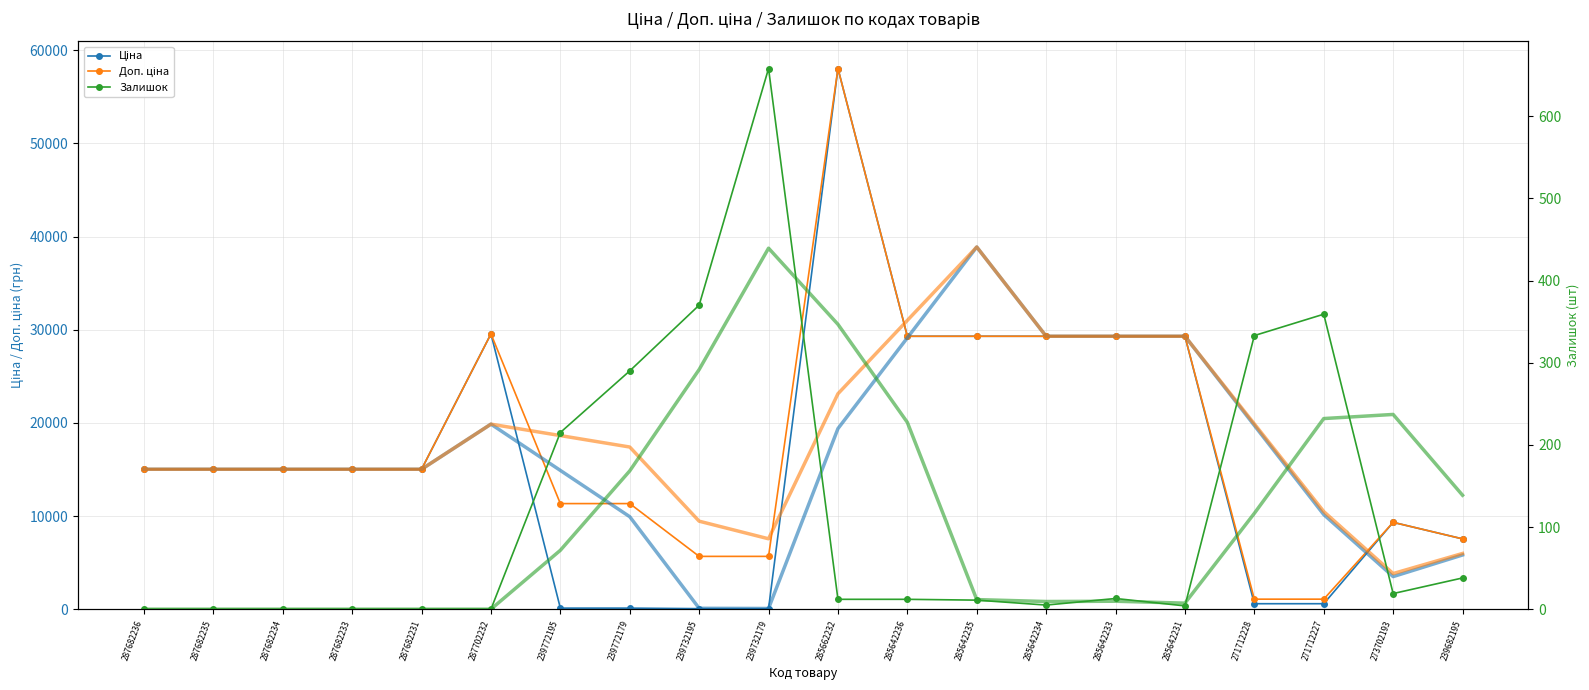

At which category is the sum across all series the highest?

285662232